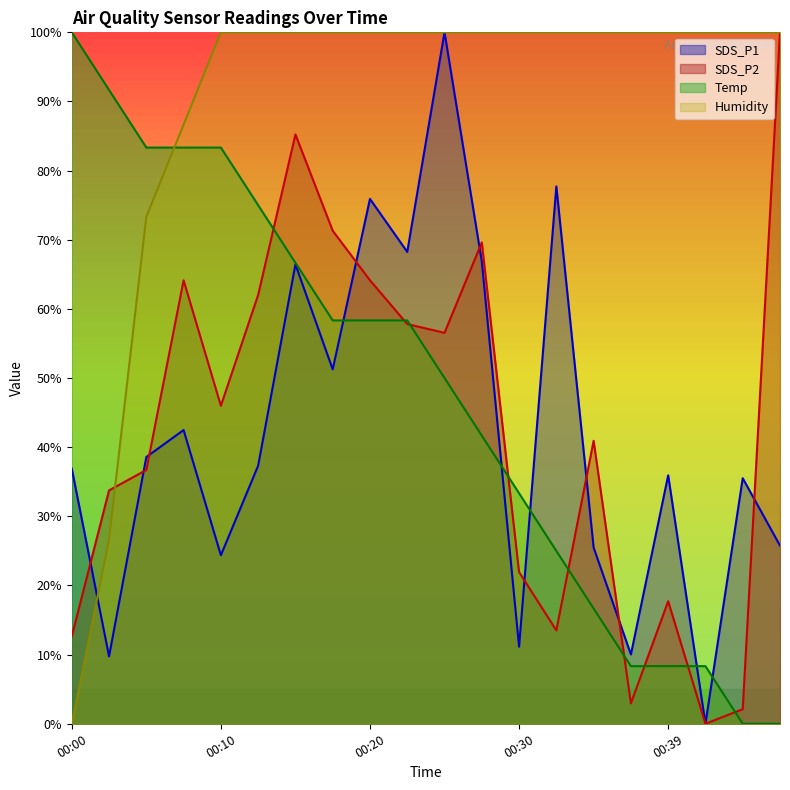

At which category does SDS_P2 reach its first local valley?

00:10